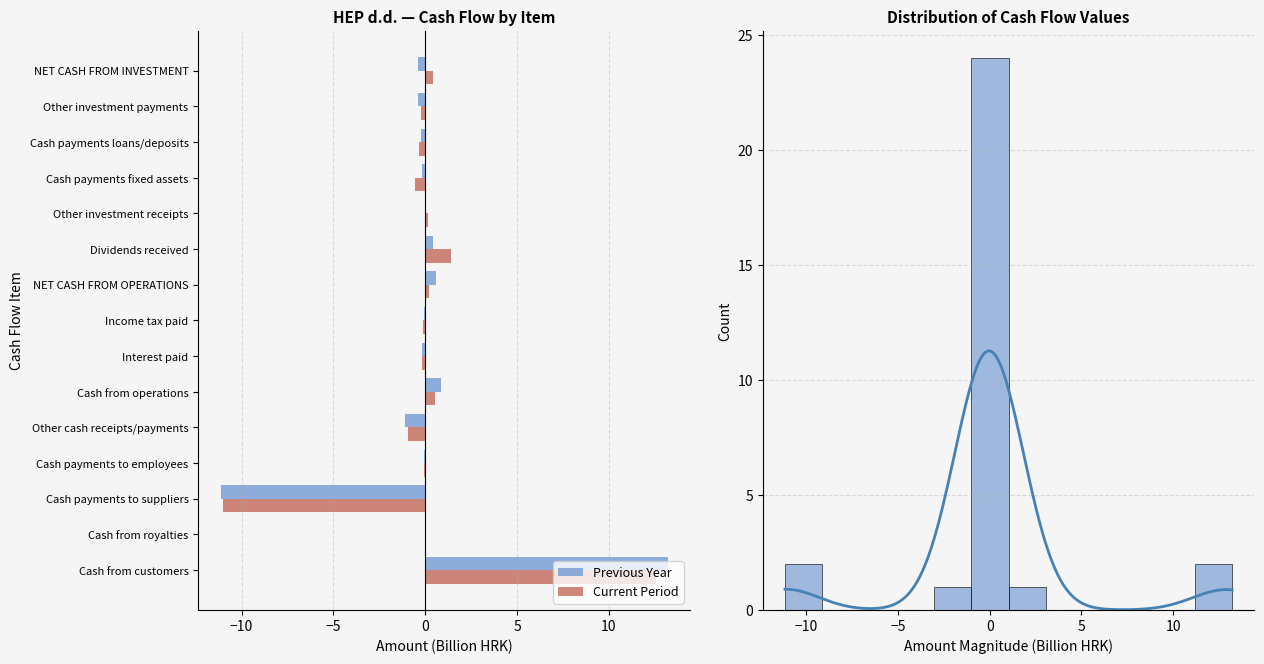

What is the maximum value shown in the chart?

13.2